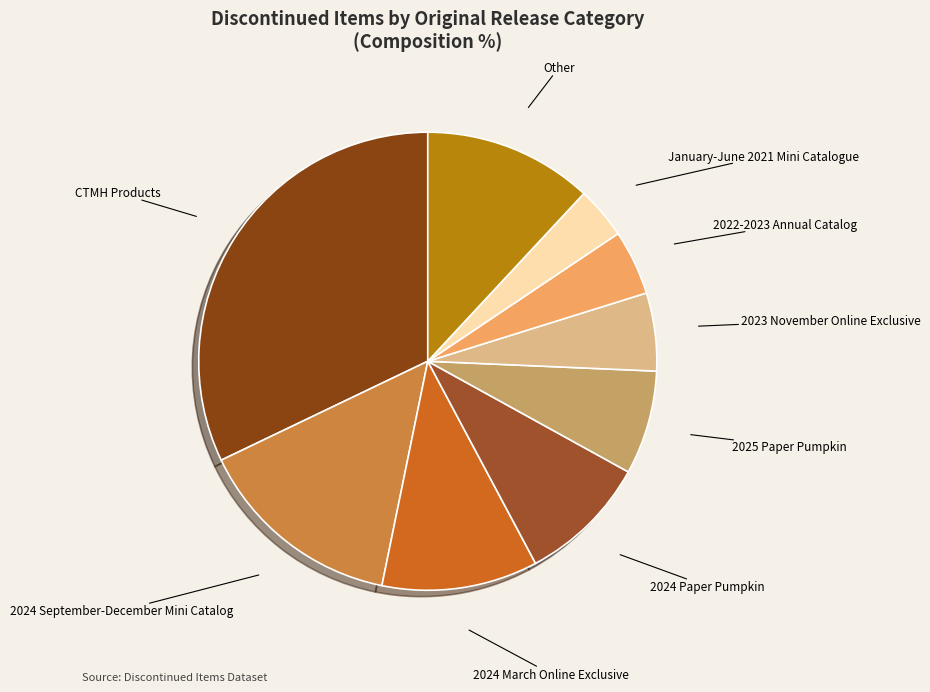

How many segments does this pie chart have?

9